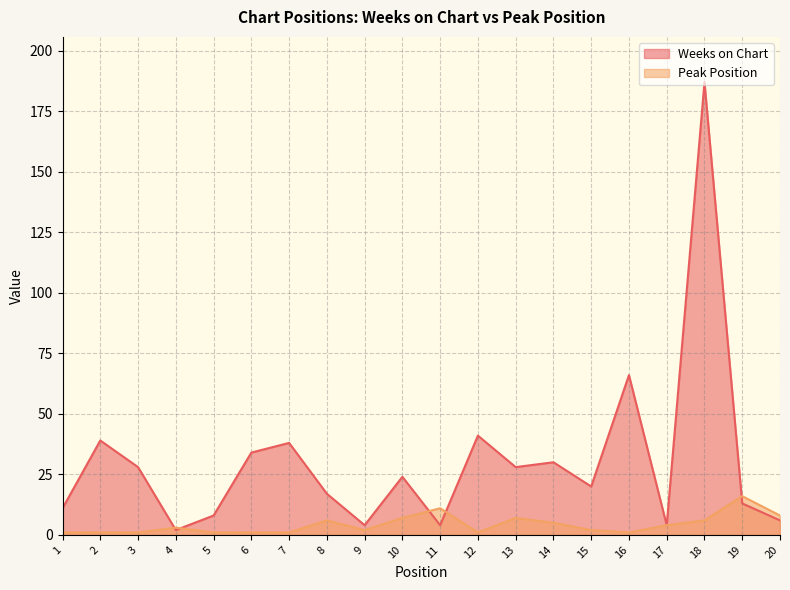

List the series in order of their peak value, lowest first.

Peak Position, Weeks on Chart